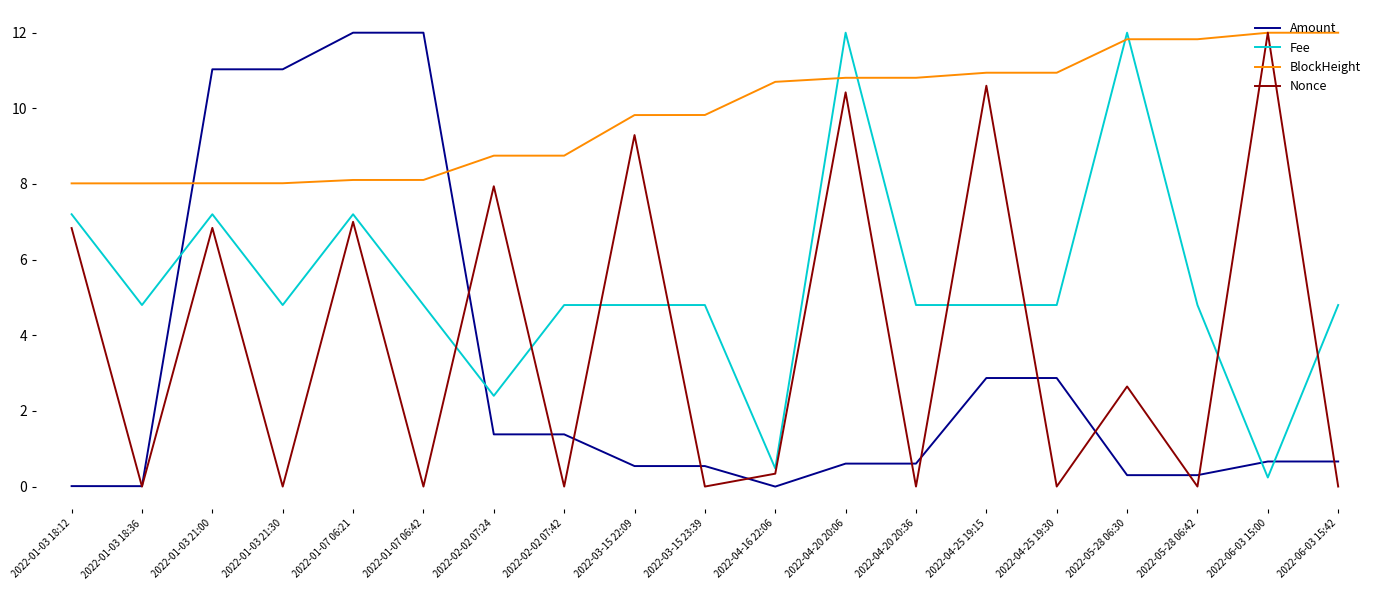

What is the greatest value displayed?

12.0